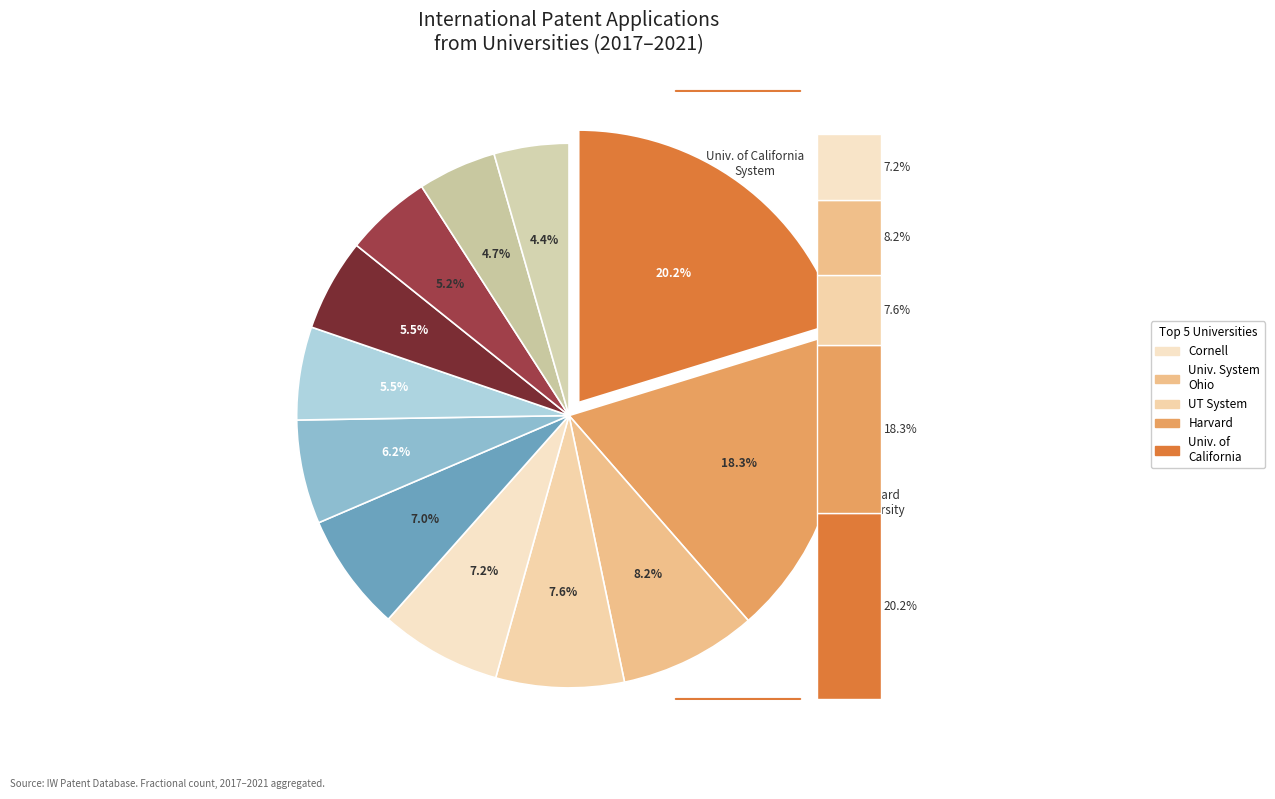

Which category has the smallest portion of the pie?

Swiss Federal Institute ETH Zurich